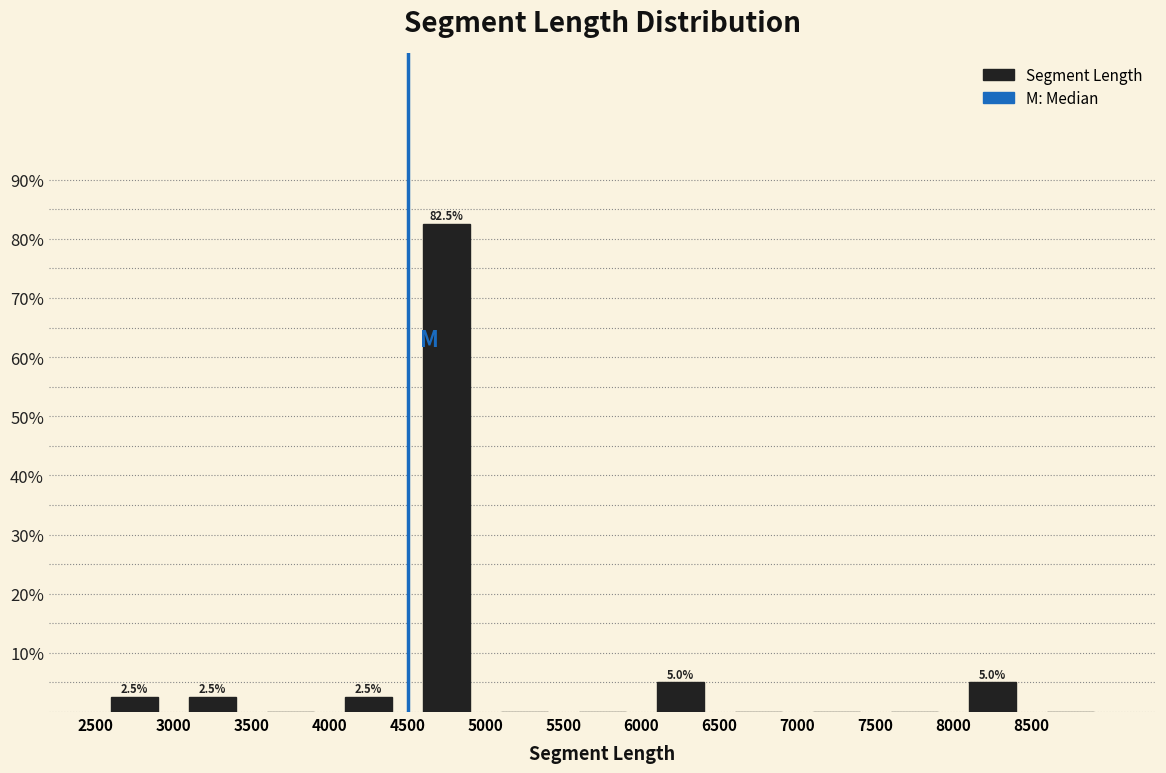

Over which range of the x-axis is the bar tallest?

4500 to 5000